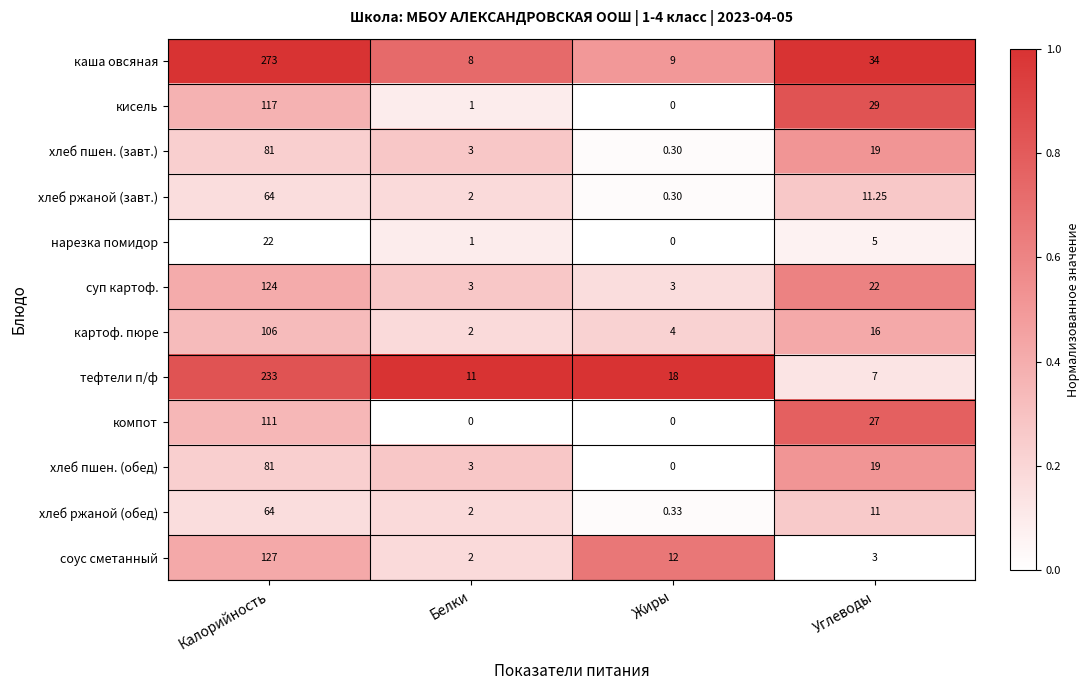

At which category is the sum across all series the highest?

Калорийность